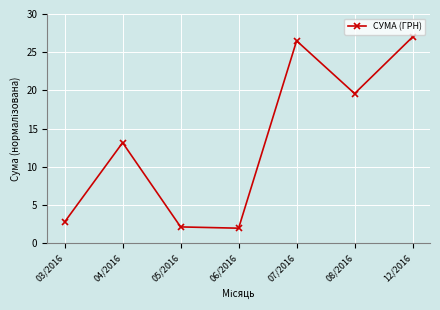

The value at 03/2016 is 1.0. True or false?

False